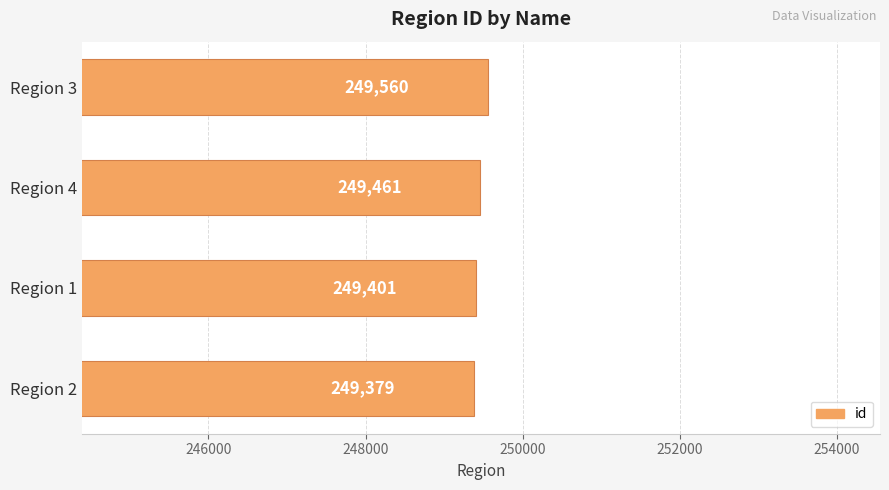

Rank the categories by value from lowest to highest.

Region 2, Region 1, Region 4, Region 3